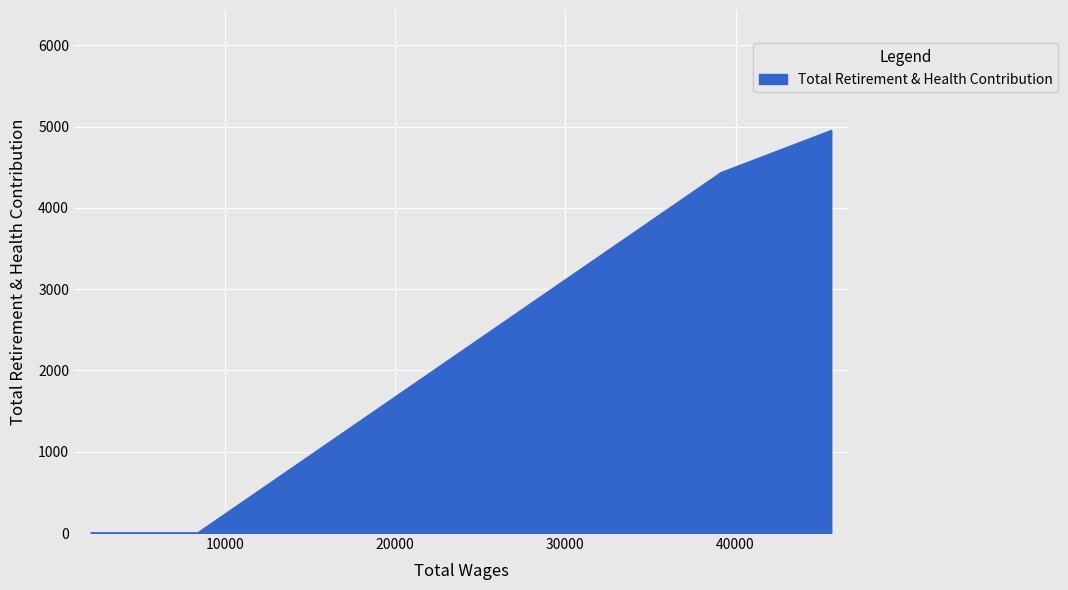

Does the chart have visible grid lines?

Yes